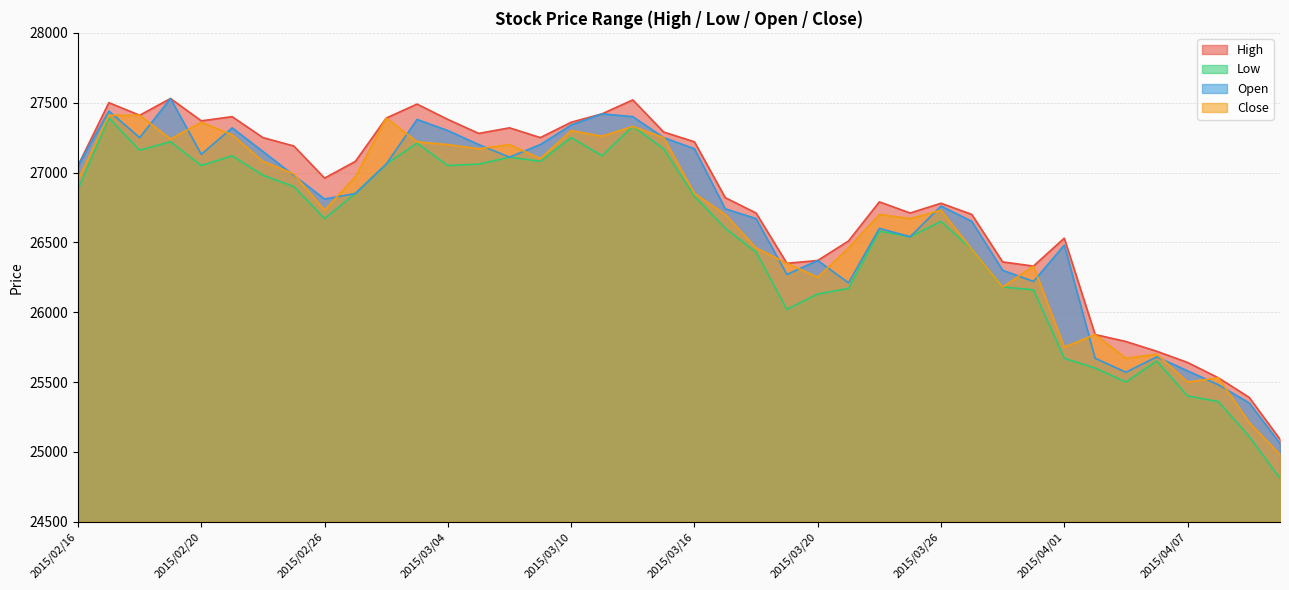

What position from the left is 2015/04/10?

40